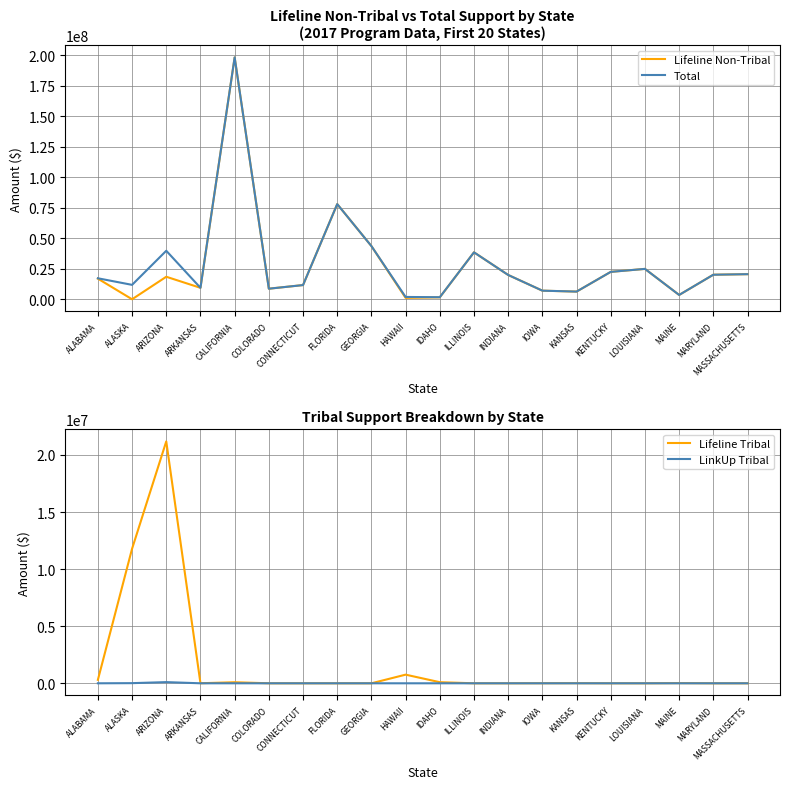

Reading right to left, list all the values displayed in this chart.

Lifeline Non-Tribal: MASSACHUSETTS=20546315	MARYLAND=20099062	MAINE=3514984	LOUISIANA=24874241	KENTUCKY=22440892	KANSAS=6270071	IOWA=7032925	INDIANA=19895763	ILLINOIS=38452418	IDAHO=1571923	HAWAII=1124650	GEORGIA=43567031	FLORIDA=77945597	CONNECTICUT=11606115	COLORADO=8647905	CALIFORNIA=198098883	ARKANSAS=9359338	ARIZONA=18431860	ALASKA=-8190	ALABAMA=16878516
Total: MASSACHUSETTS=20546315	MARYLAND=20099062	MAINE=3529993	LOUISIANA=24874379	KENTUCKY=22440892	KANSAS=6278721	IOWA=7037413	INDIANA=19895763	ILLINOIS=38452418	IDAHO=1668843	HAWAII=1881547	GEORGIA=43567031	FLORIDA=77945597	CONNECTICUT=11606115	COLORADO=8648143	CALIFORNIA=198191837	ARKANSAS=9363580	ARIZONA=39723123	ALASKA=11792087	ALABAMA=17181263
Lifeline Tribal: MASSACHUSETTS=0	MARYLAND=0	MAINE=14651	LOUISIANA=138	KENTUCKY=0	KANSAS=8650	IOWA=4488	INDIANA=0	ILLINOIS=0	IDAHO=96920	HAWAII=756897	GEORGIA=0	FLORIDA=0	CONNECTICUT=0	COLORADO=238	CALIFORNIA=92763	ARKANSAS=4242	ARIZONA=21187868	ALASKA=11787724	ALABAMA=302747
LinkUp Tribal: MASSACHUSETTS=0	MARYLAND=0	MAINE=358	LOUISIANA=0	KENTUCKY=0	KANSAS=0	IOWA=0	INDIANA=0	ILLINOIS=0	IDAHO=0	HAWAII=0	GEORGIA=0	FLORIDA=0	CONNECTICUT=0	COLORADO=0	CALIFORNIA=191	ARKANSAS=0	ARIZONA=103395	ALASKA=12553	ALABAMA=0